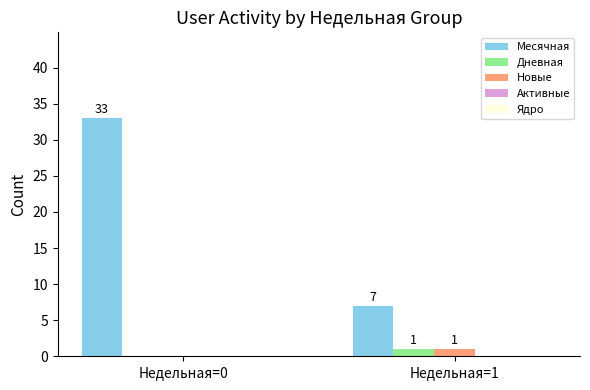

What is the maximum value shown in the chart?

33